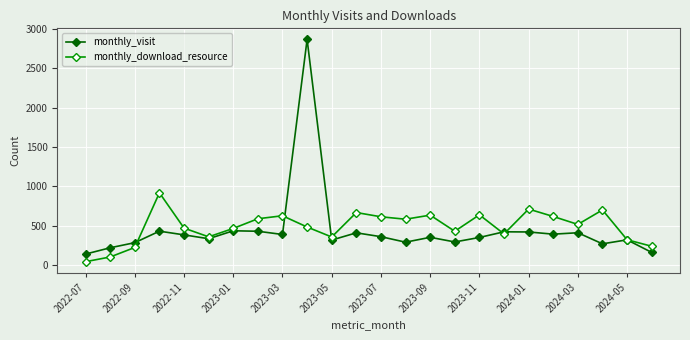

In monthly_visit, how many points are higher than both neighbors (excluding endpoints)?

8